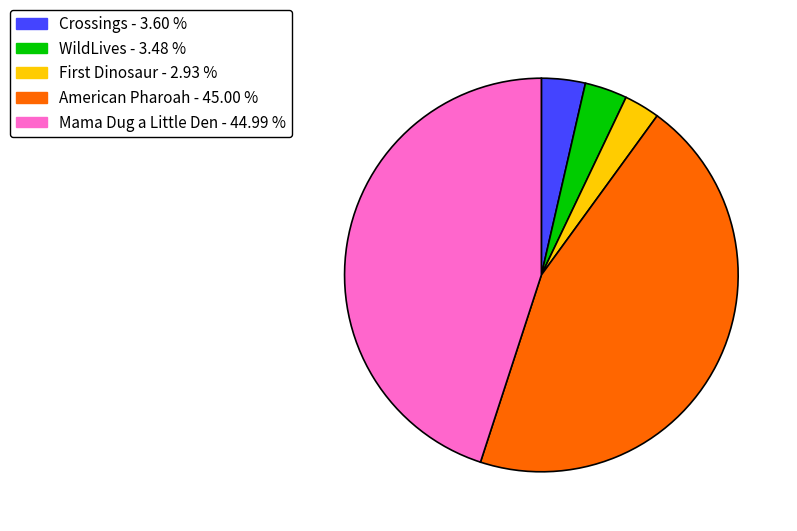

Is American Pharoah the majority of the pie?

No